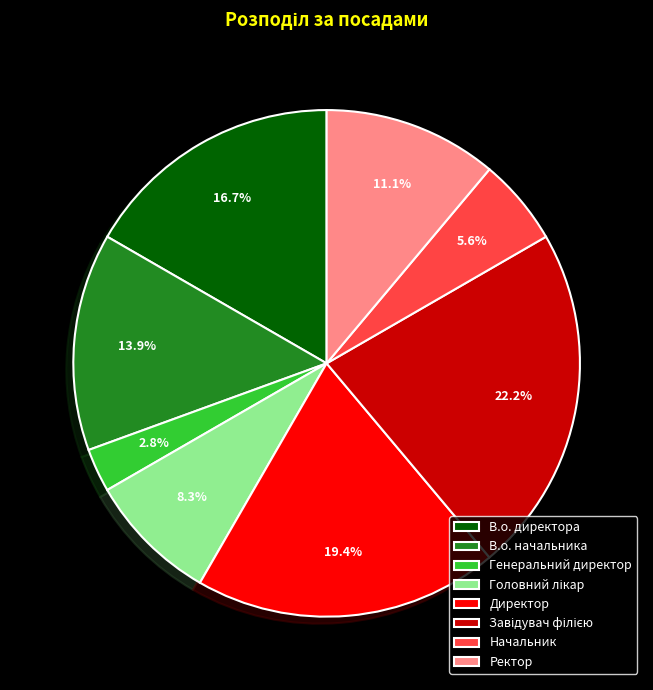

What portion of the pie excludes Начальник?

94.4%